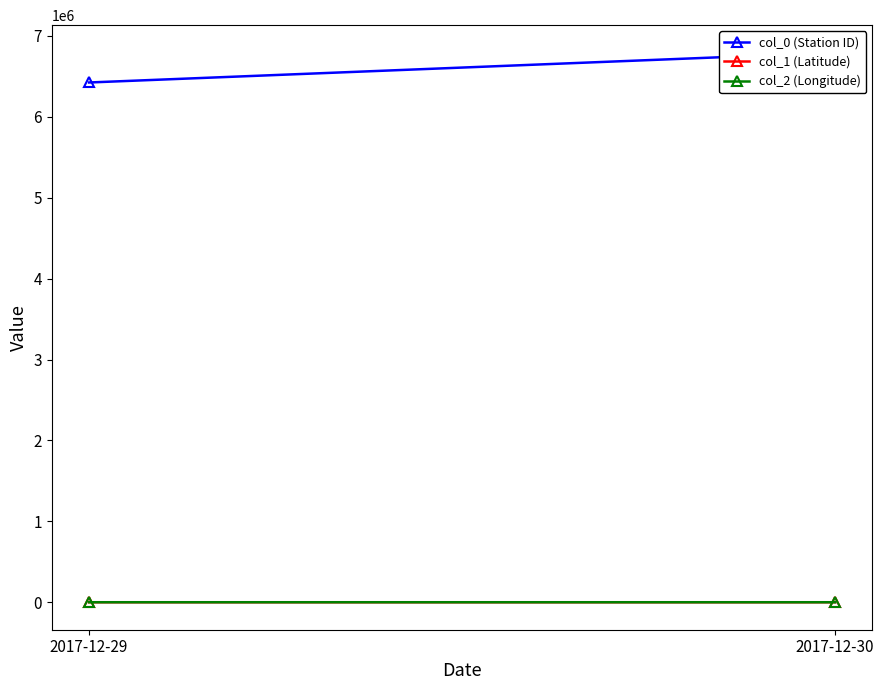

Reading left to right, transcribe all the data shown in this chart.

col_0 (Station ID): 6425100.0	6794000.0
col_1 (Latitude): 44.2	41.4
col_2 (Longitude): -103.2	-97.7